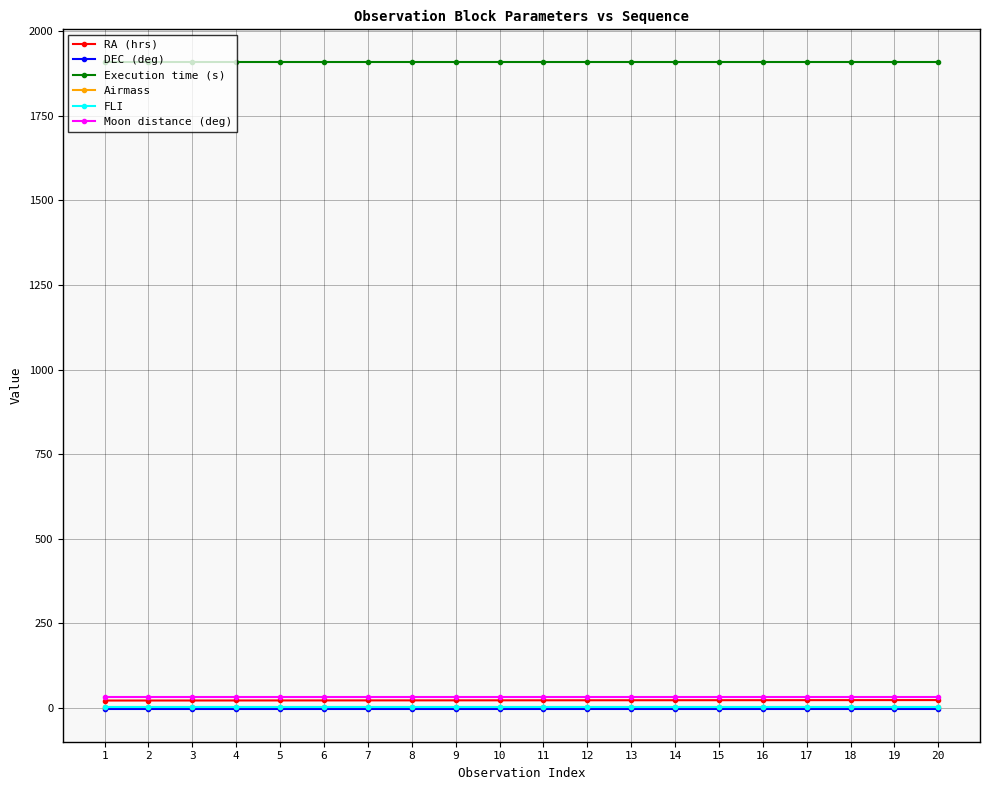

How many lines are shown in the chart?

6